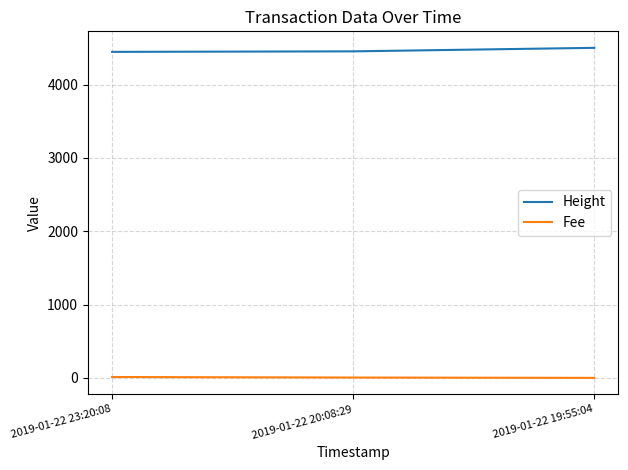

At how many categories does at least one series exceed 4010?

3